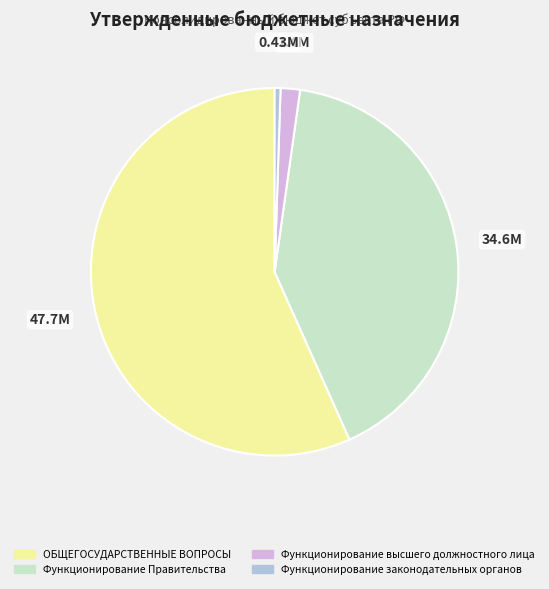

Does any single category account for the majority?

Yes